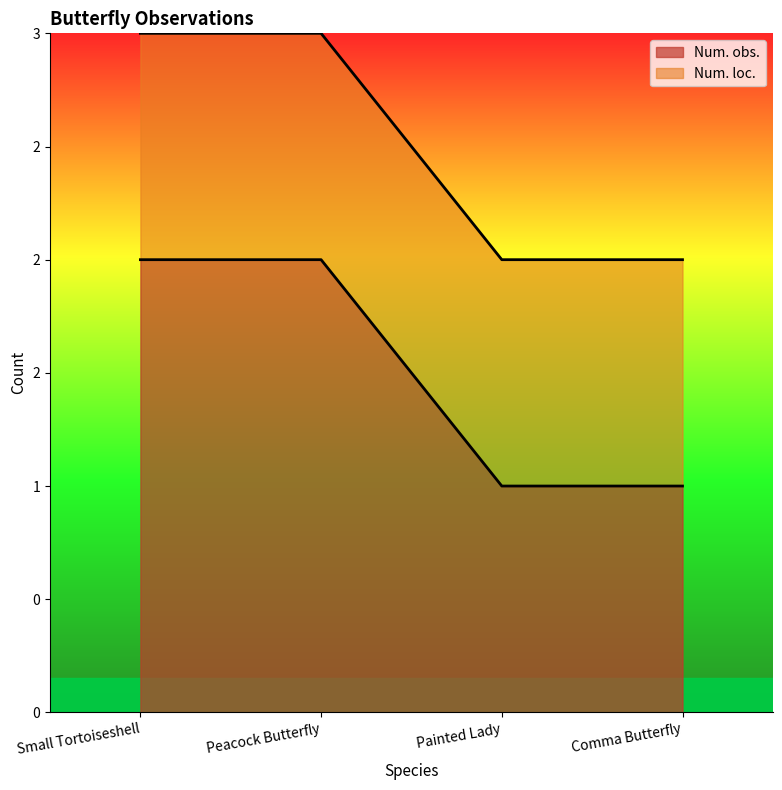

Which category has the highest value across all series?

Small Tortoiseshell